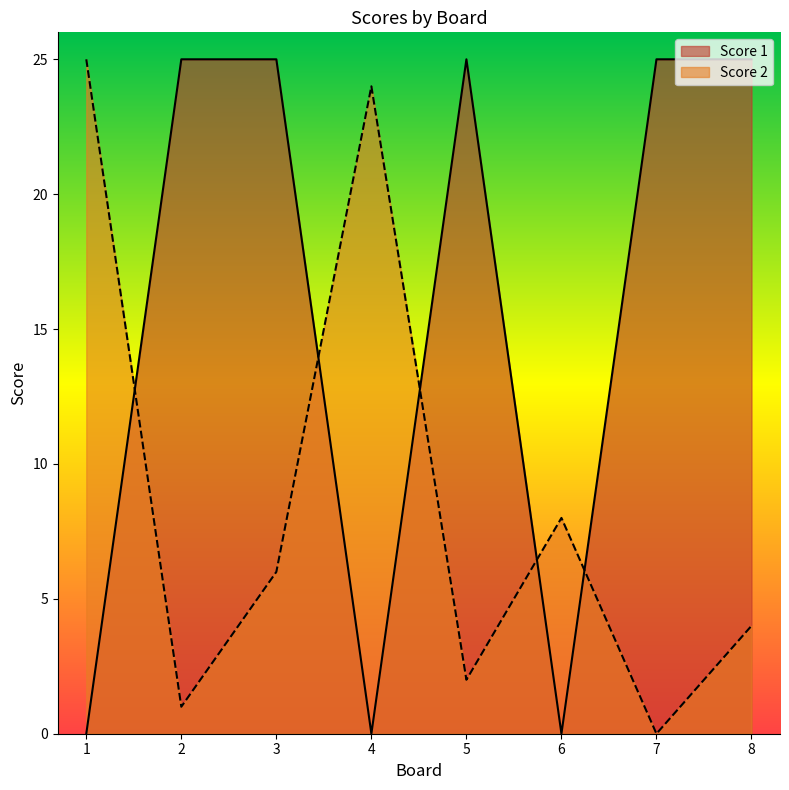

What is the difference between the second highest and second lowest values in the Score 1 series?

25